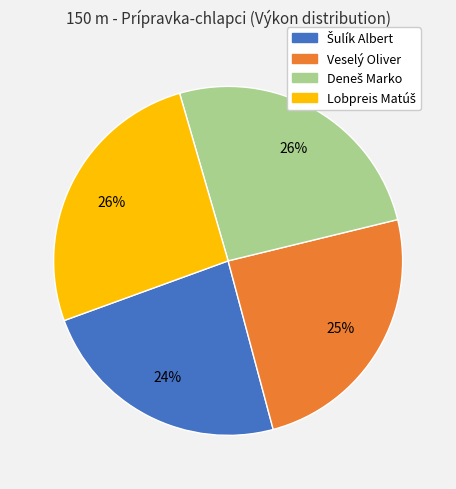

True or false: Veselý Oliver accounts for 17% of the total.

False